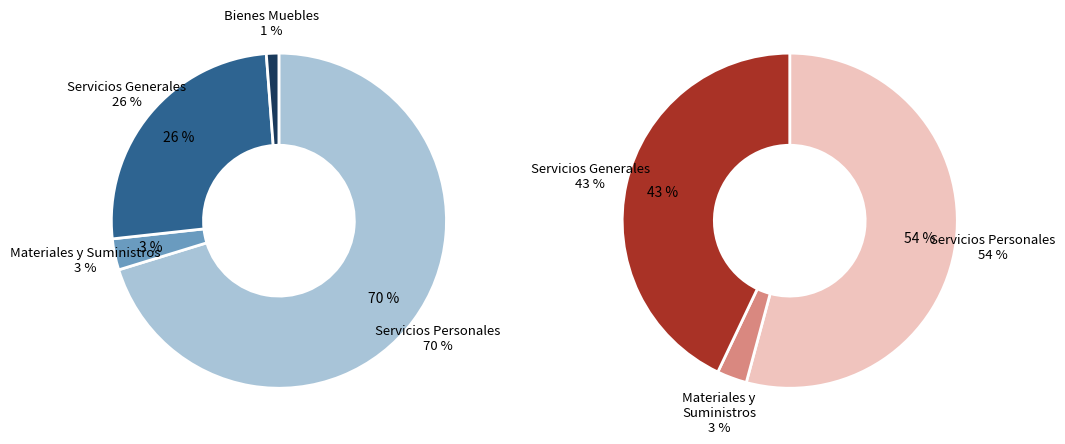

To the nearest percent, what is the combined percentage of Servicios Generales and Materiales y Suministros?

46%